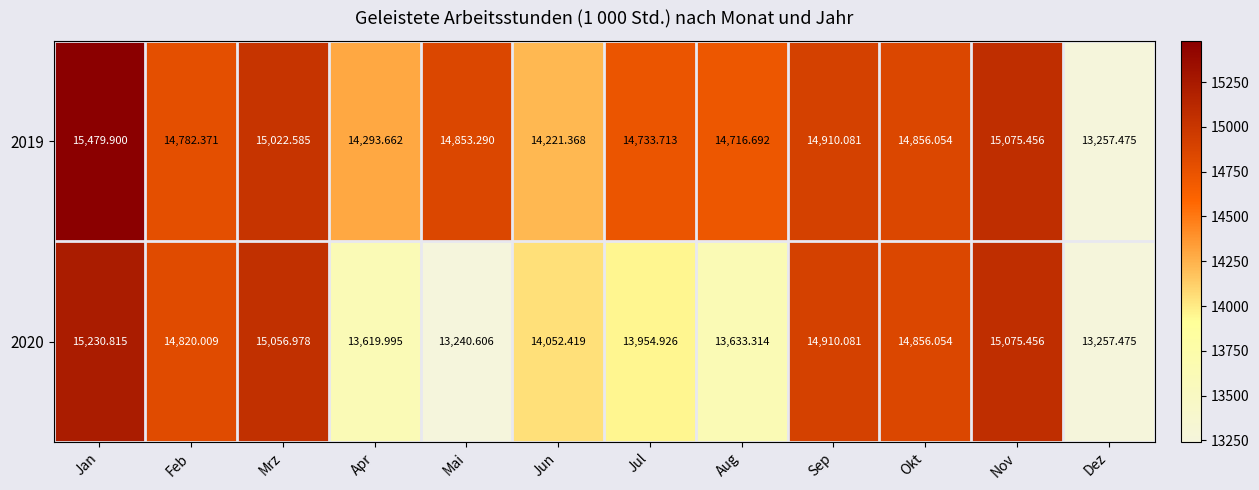

At which label is 2019 closest to 14368?

Apr